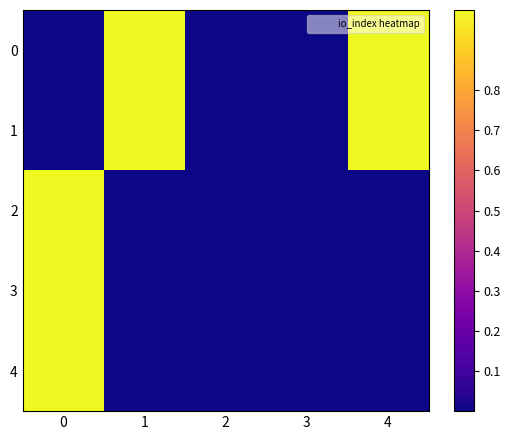

Reading left to right, what are all the values shown in this chart?

0: 0=0.0	1=1.0	2=0.0	3=0.0	4=1.0
1: 0=0.0	1=1.0	2=0.0	3=0.0	4=1.0
2: 0=1.0	1=0.0	2=0.0	3=0.0	4=0.0
3: 0=1.0	1=0.0	2=0.0	3=0.0	4=0.0
4: 0=1.0	1=0.0	2=0.0	3=0.0	4=0.0